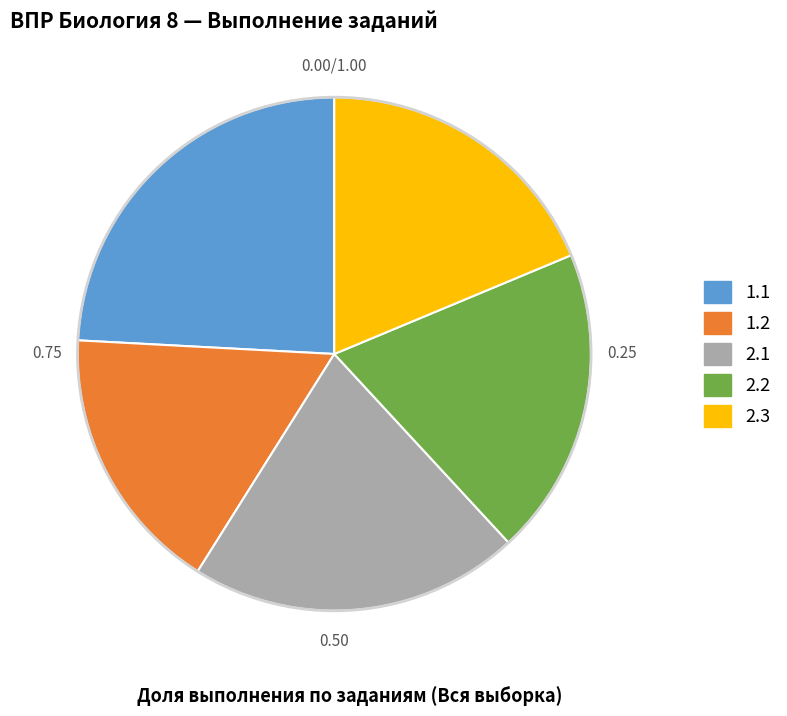

Which category has the biggest portion of the pie?

1.1